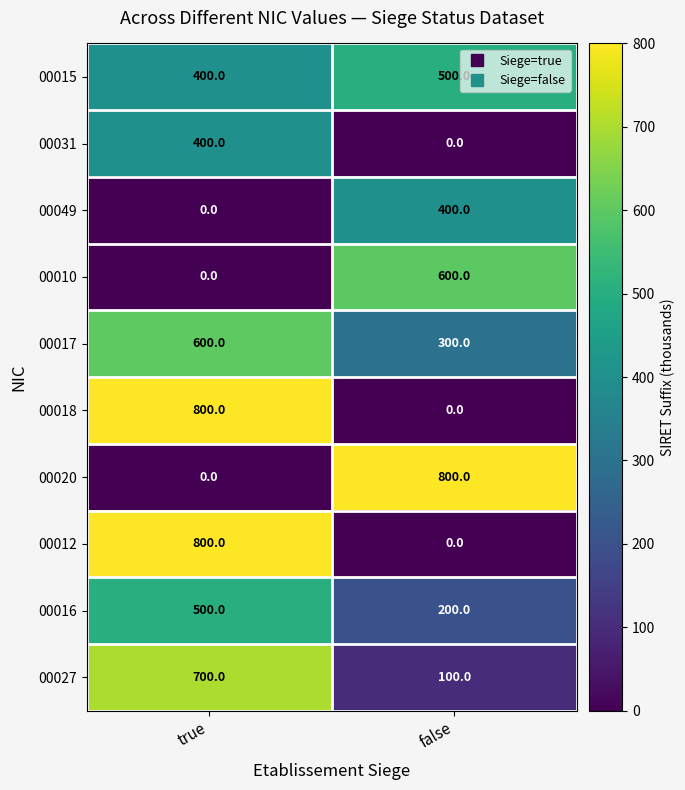

Reading left to right, extract all data points from this chart.

00015: 400	500
00031: 400	0
00049: 0	400
00010: 0	600
00017: 600	300
00018: 800	0
00020: 0	800
00012: 800	0
00016: 500	200
00027: 700	100